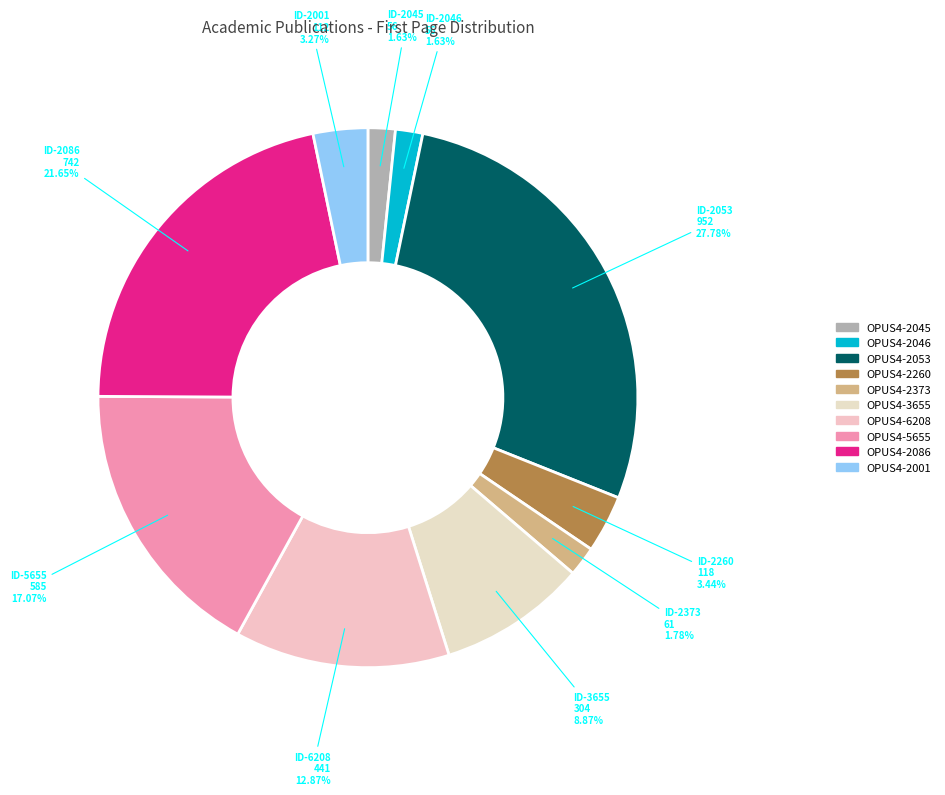

How many slices are in this pie chart?

10